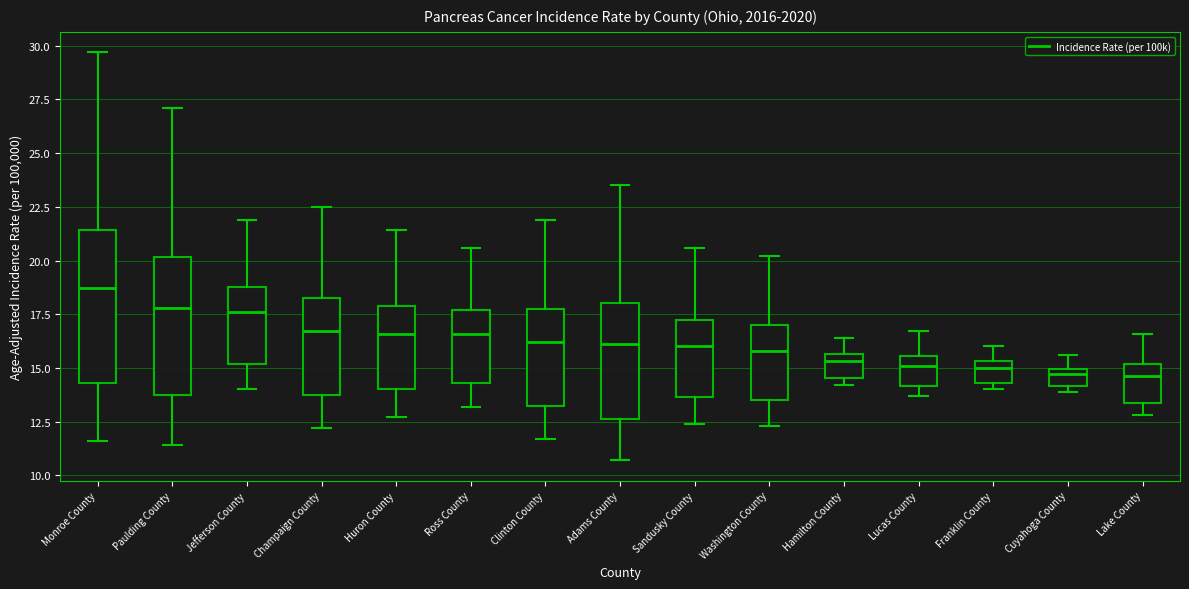

Where is the lower edge of the box for Sandusky County on the y-axis? The values are not printed on the chart, so give them approximately, as read against the axis.

13.5